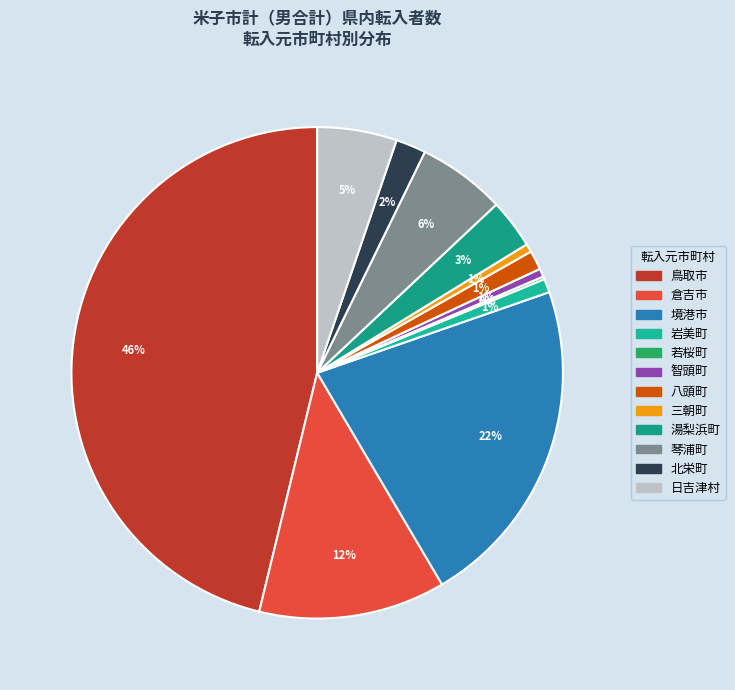

Rank the categories by value from lowest to highest.

若桜町, 智頭町, 三朝町, 岩美町, 八頭町, 北栄町, 湯梨浜町, 日吉津村, 琴浦町, 倉吉市, 境港市, 鳥取市